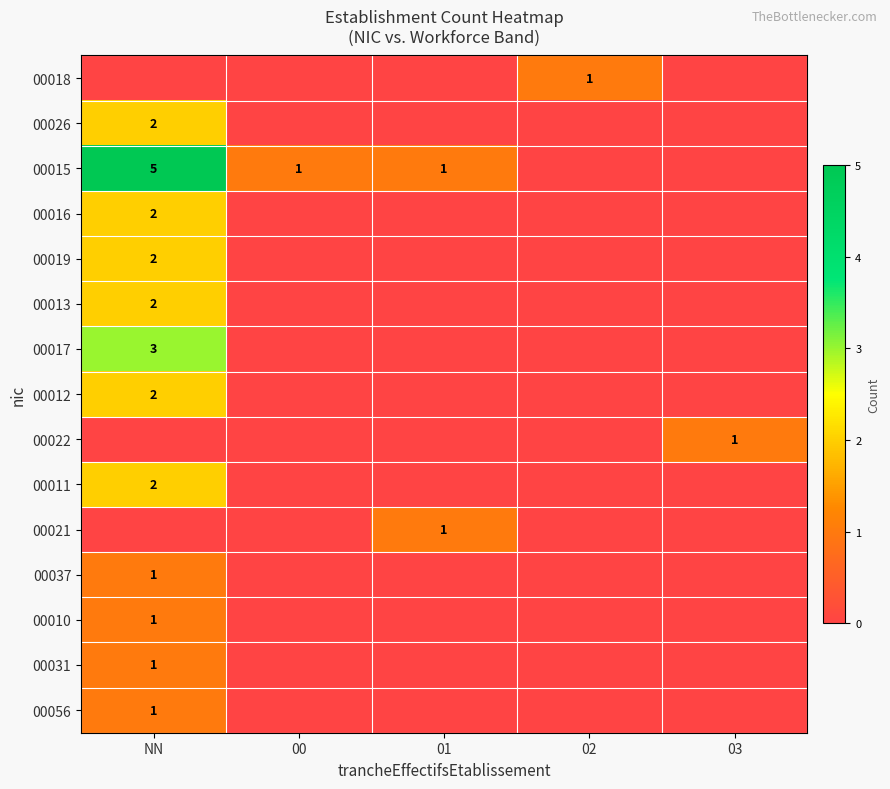

At which category is the sum across all series the highest?

NN